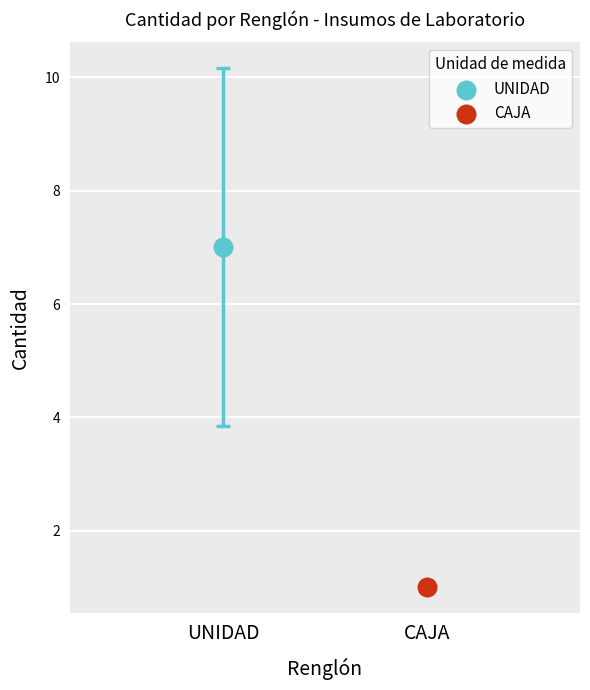

What are all the series names shown in the legend?

UNIDAD, CAJA